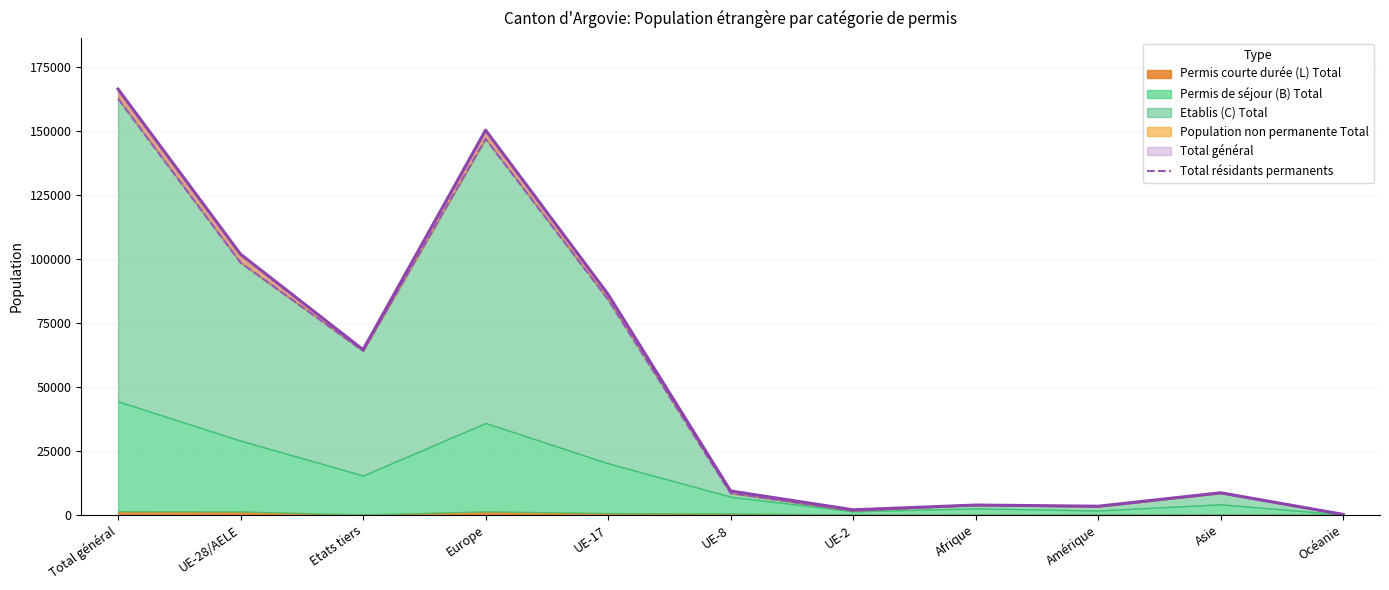

At which label is the value closest to 81400?

UE-17